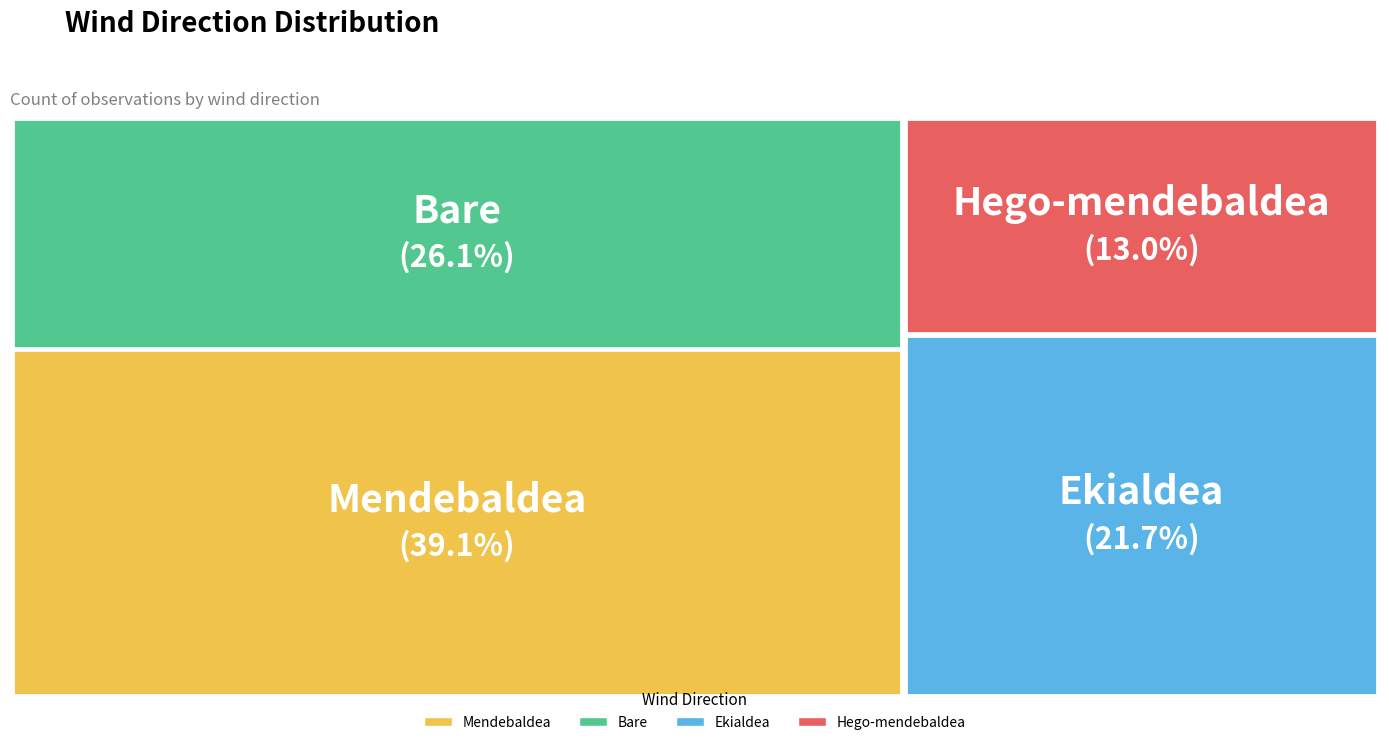

What is the total percentage of Mendebaldea and Bare?

65.2%